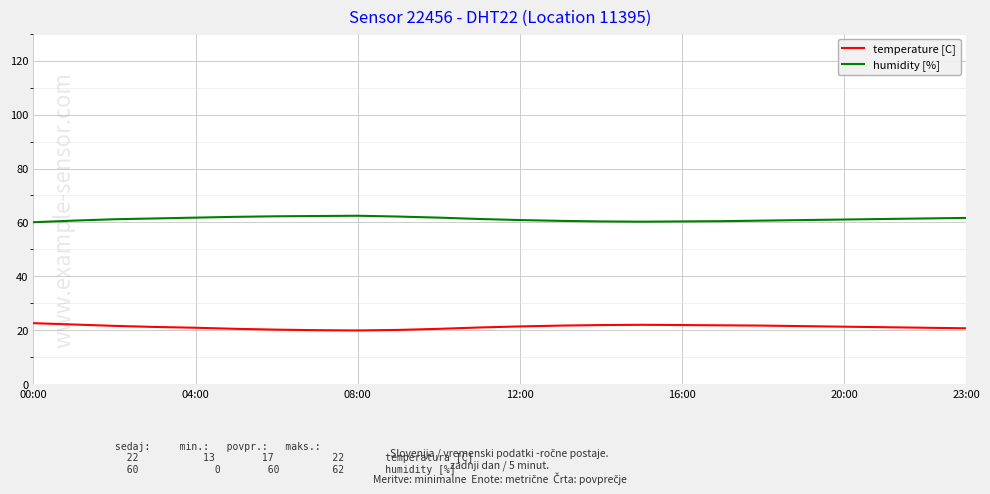

True or false: humidity [%] and temperature [C] cross at least once.

False